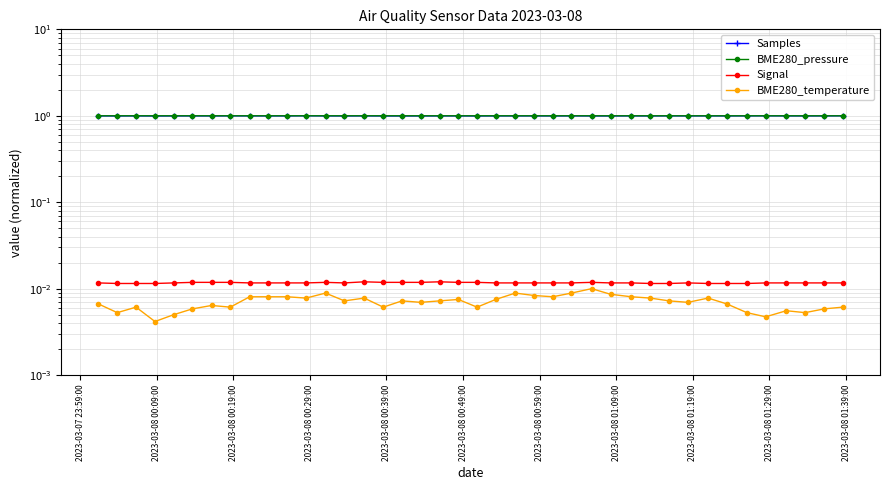

At how many categories does at least one series exceed 0?

40